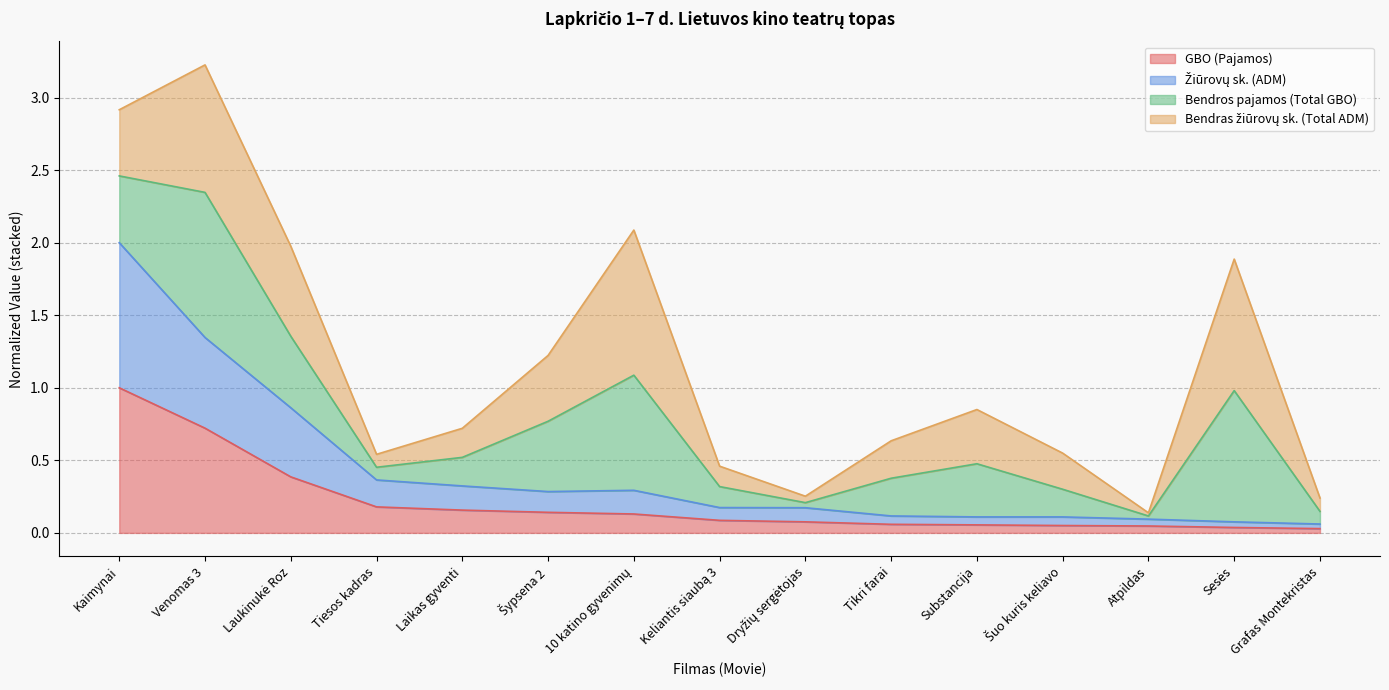

In Žiūrovų sk. (ADM), how many points are higher than both neighbors (excluding endpoints)?

1